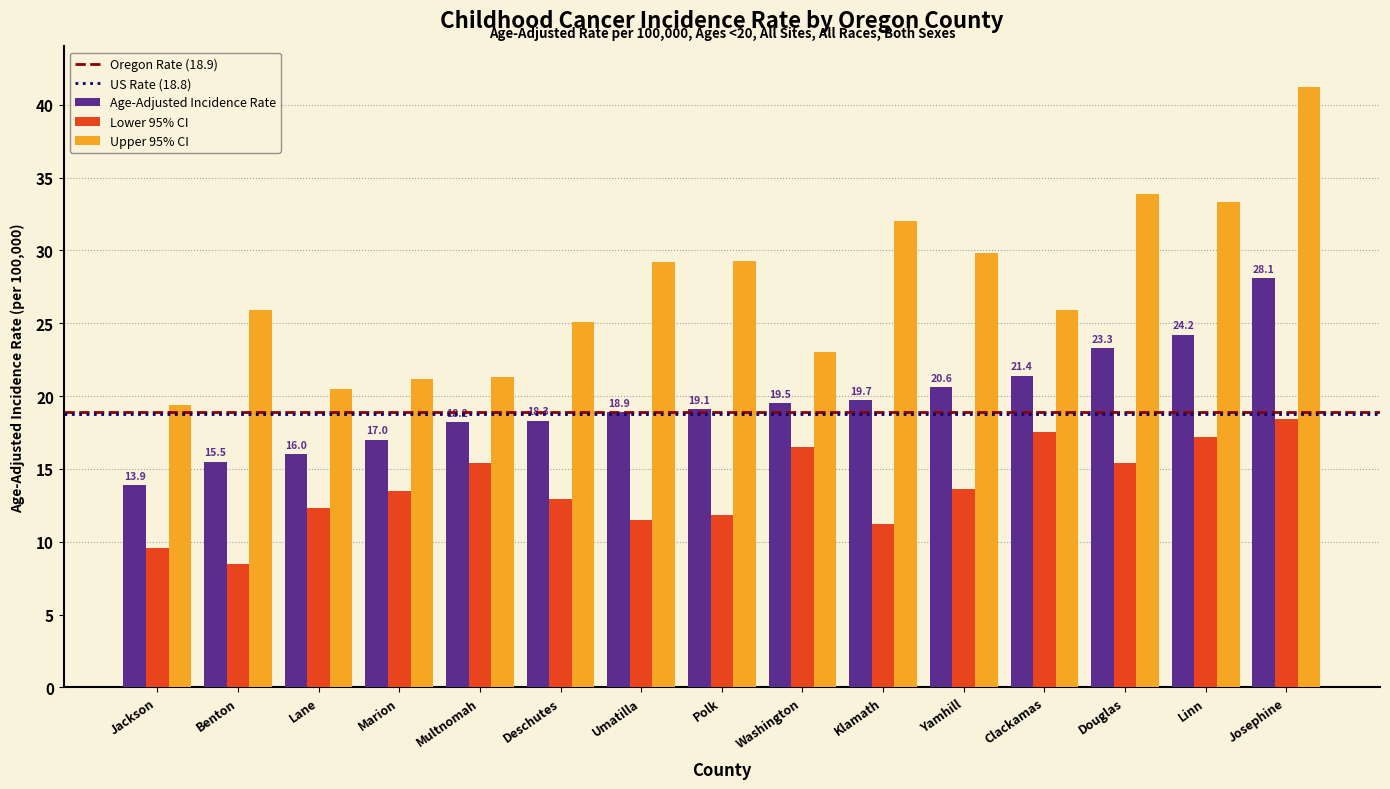

What is the difference between the highest and lowest values at Klamath?

20.8